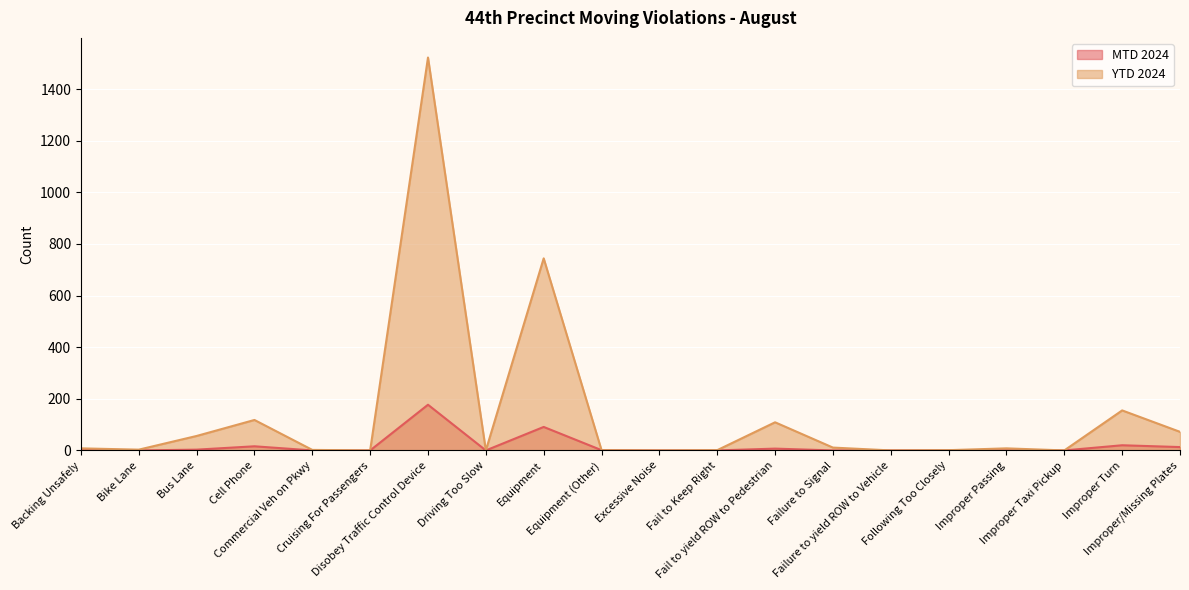

What is the difference between the maximum and second lowest values in the MTD 2024 series?

177